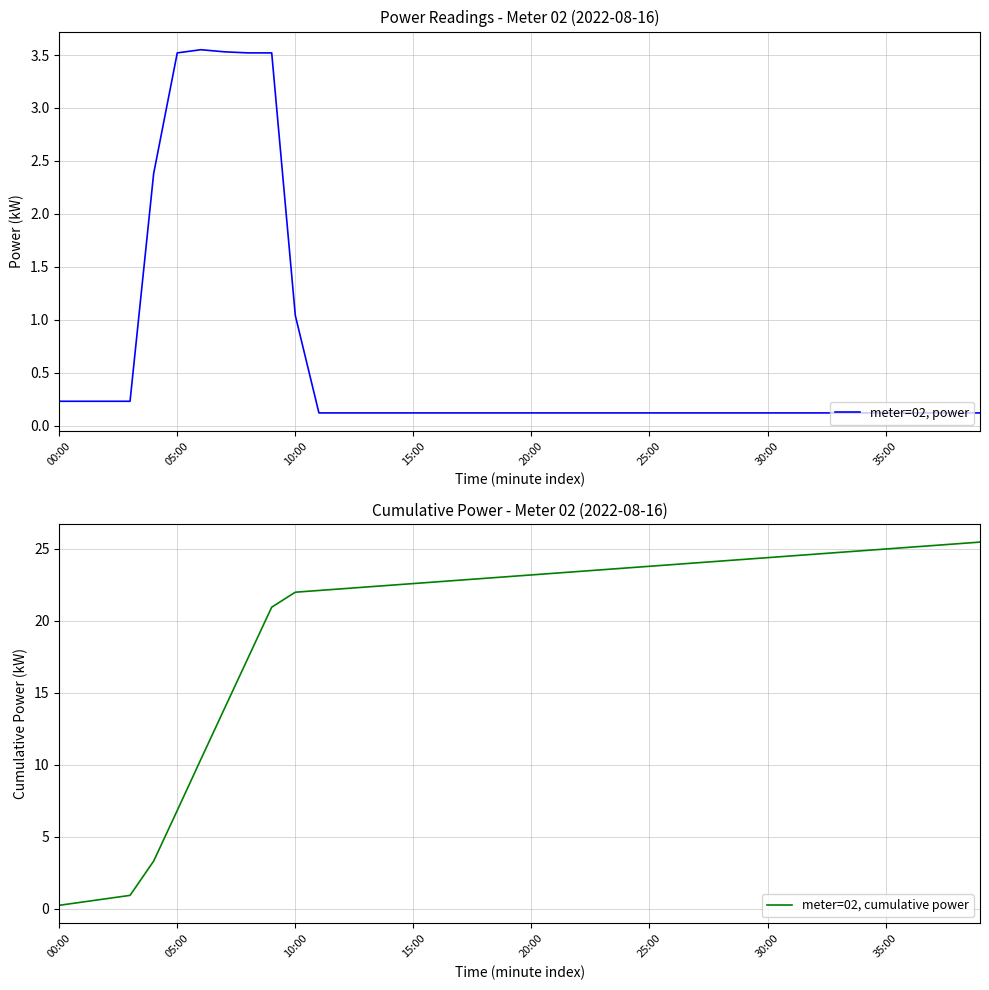

The value of meter=02, power at 30:00 is 0.1. True or false?

True